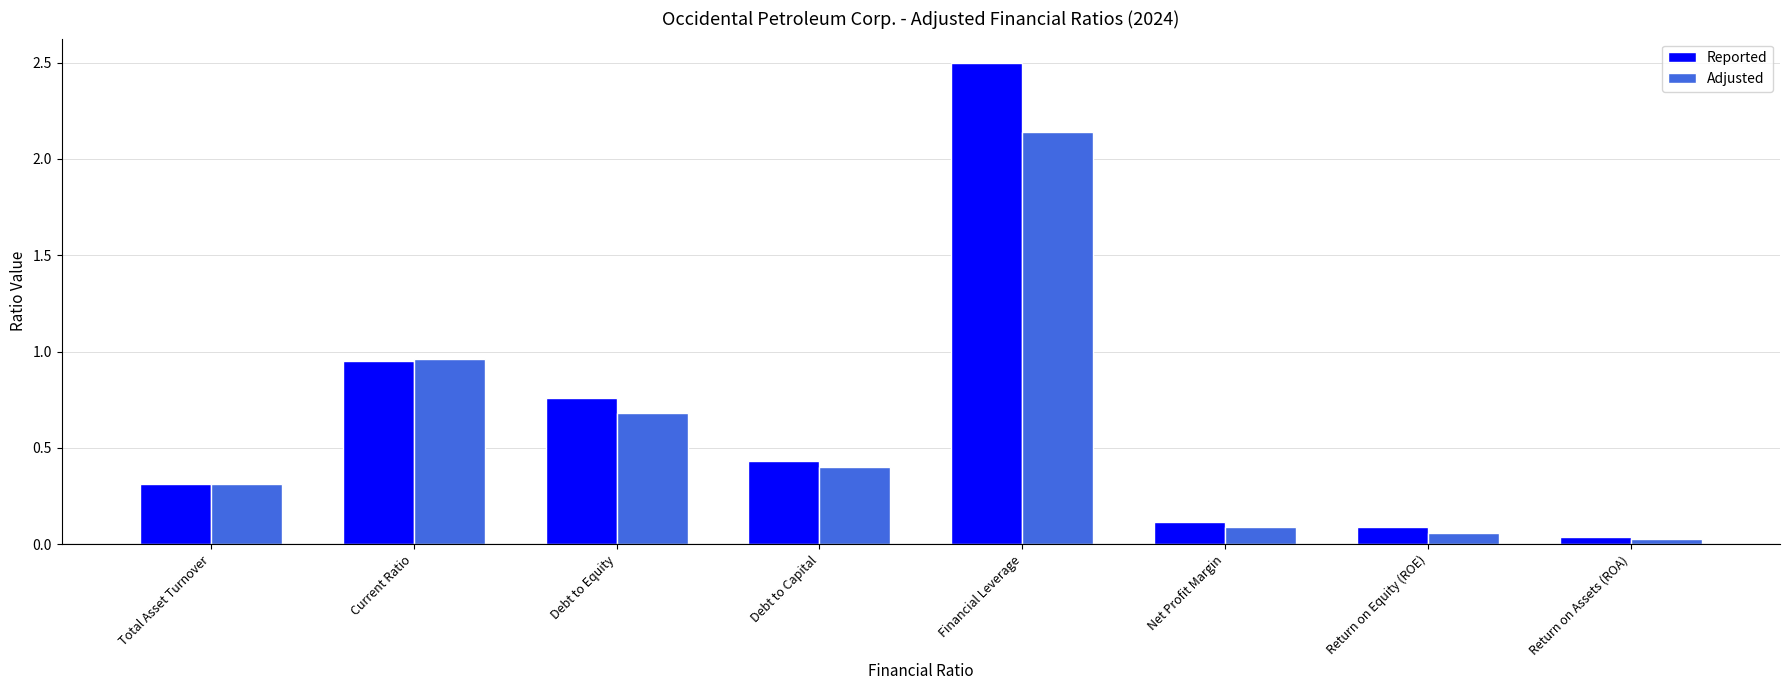

Are the bars grouped side by side (vs. stacked)?

Yes